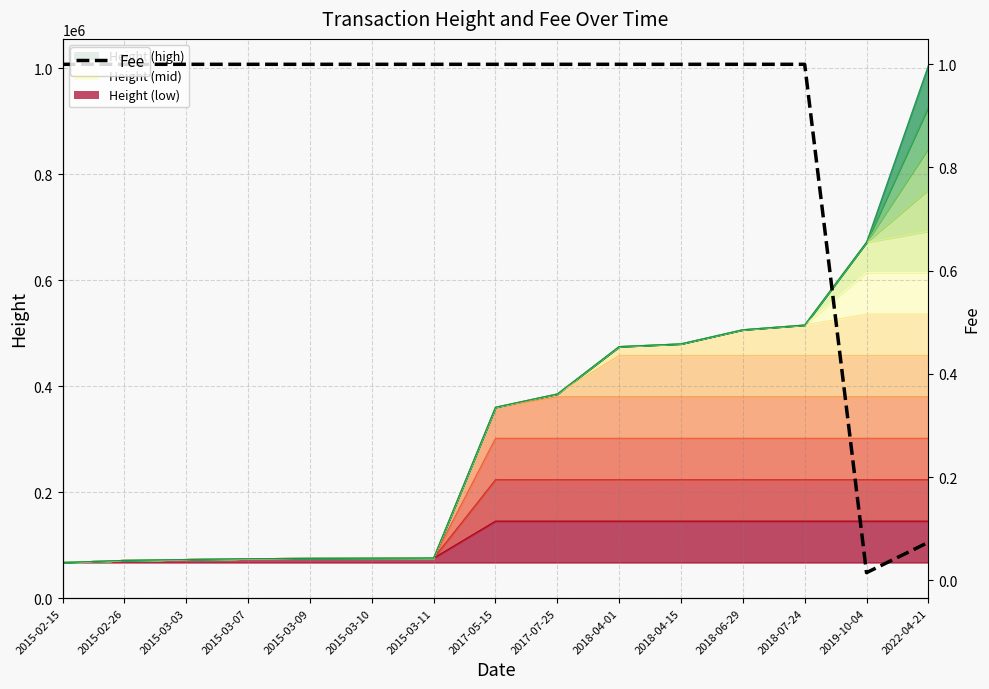

Count the number of categories in the chart.

15